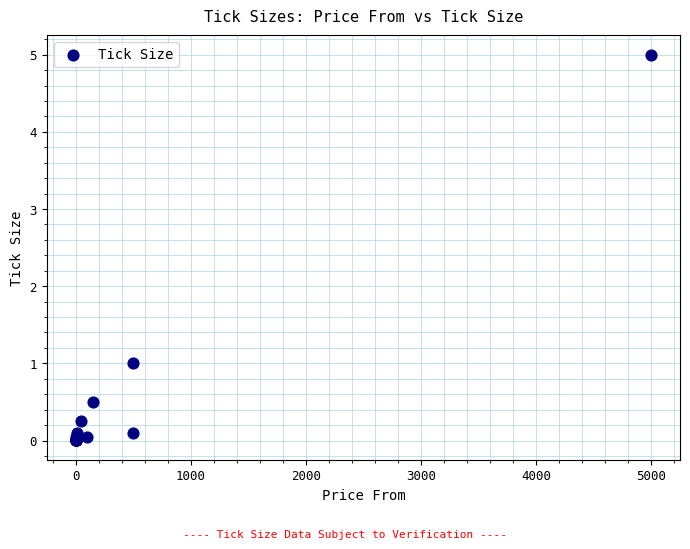

What Y value in the scatter plot is closest to 2?

1.0